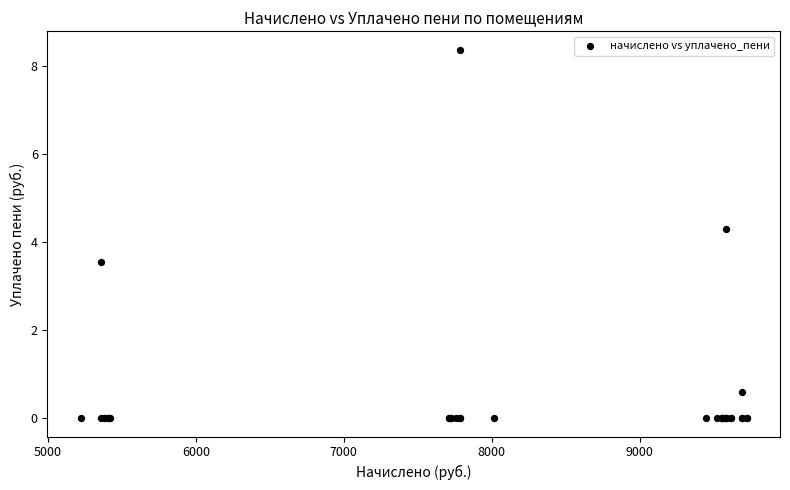

What Y value in the scatter plot is closest to 4?

4.3